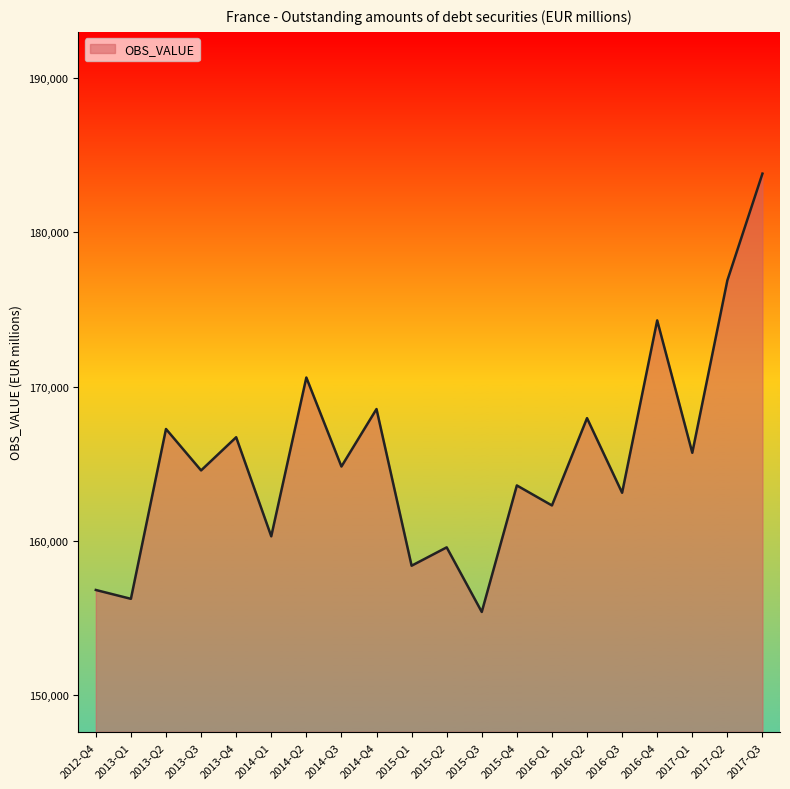

Read the value at 2016-Q2.

167959